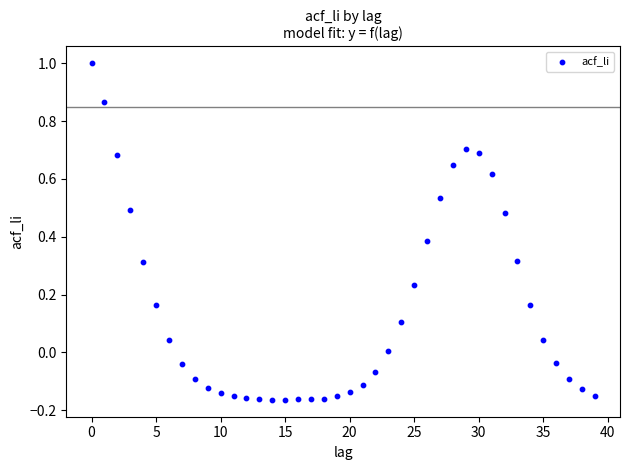

What is the range of Y values (max minus min)?

1.2